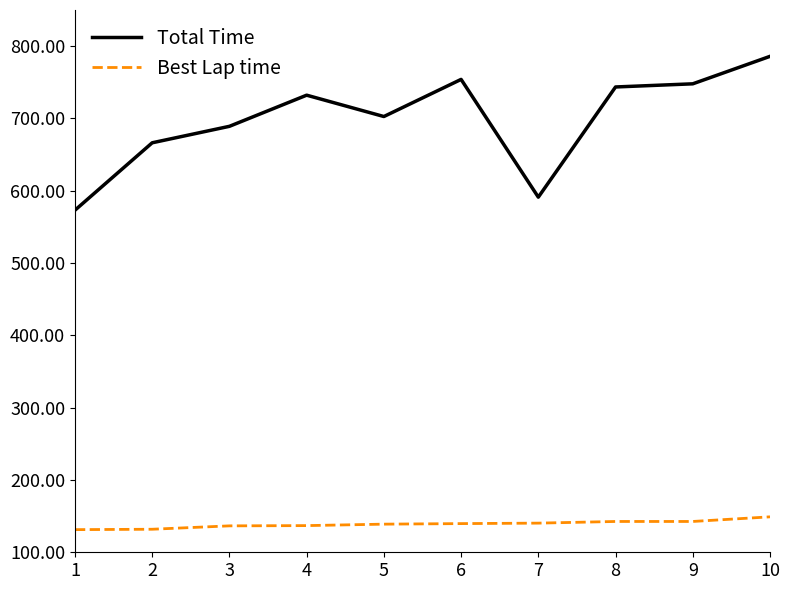

Which series has the largest total across all categories?

Total Time